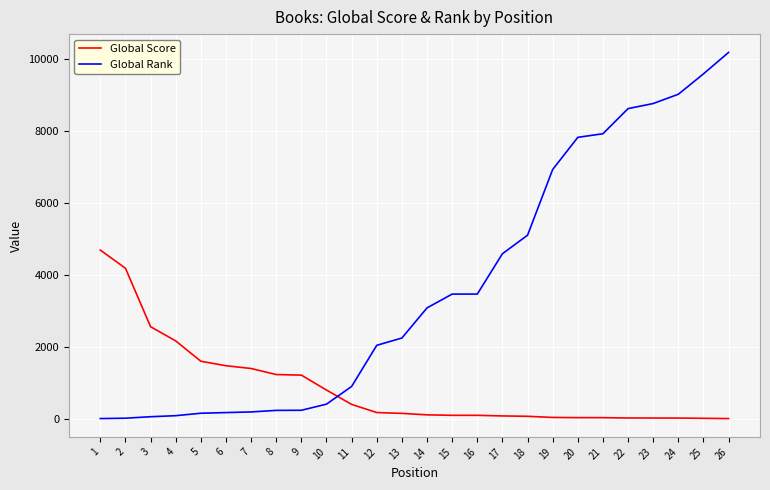

Which category has the highest value in the Global Score series?

1